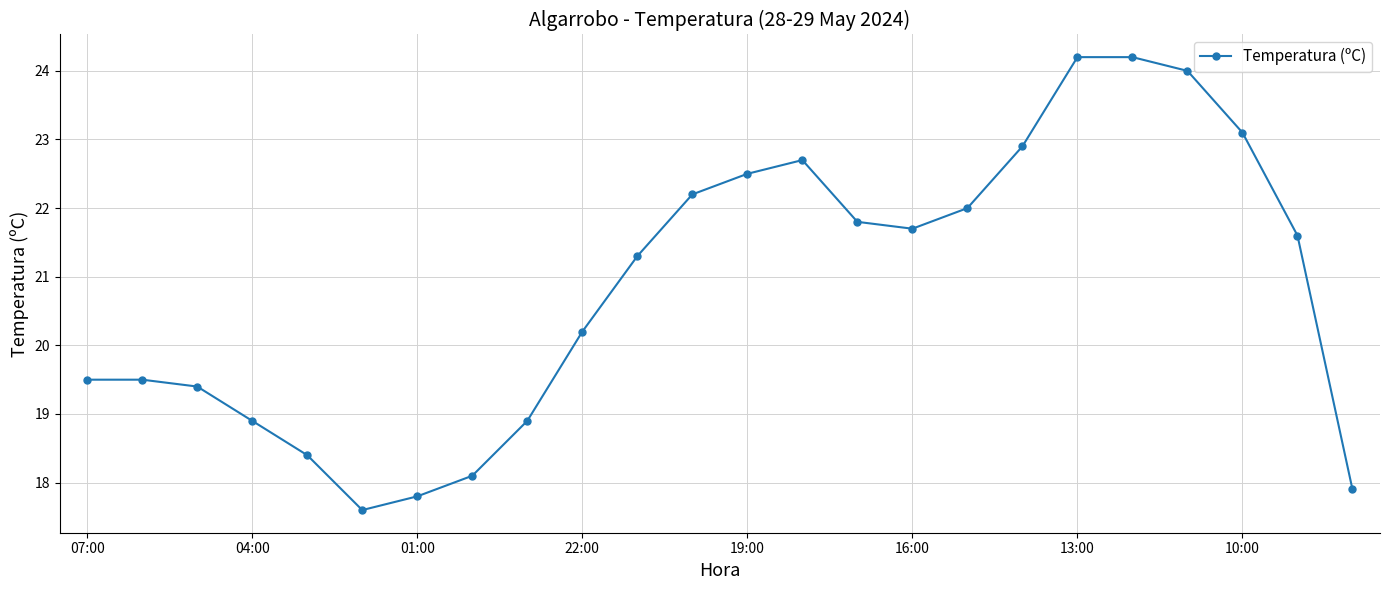

Does the chart display data point markers on the line(s)?

Yes